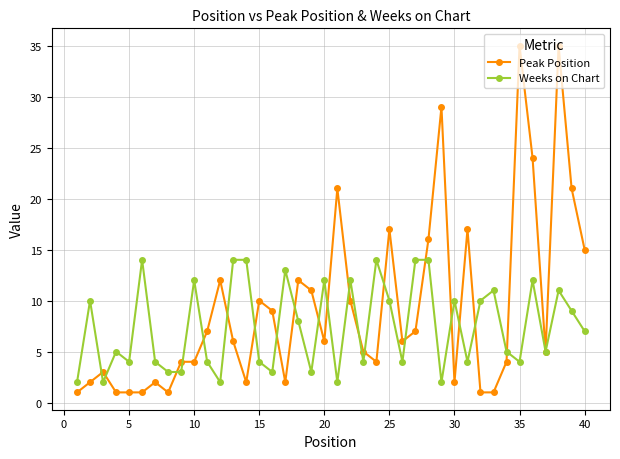

Reading left to right, extract all data points from this chart.

Peak Position: 1	2	3	1	1	1	2	1	4	4	7	12	6	2	10	9	2	12	11	6	21	10	5	4	17	6	7	16	29	2	17	1	1	4	35	24	5	35	21	15
Weeks on Chart: 2	10	2	5	4	14	4	3	3	12	4	2	14	14	4	3	13	8	3	12	2	12	4	14	10	4	14	14	2	10	4	10	11	5	4	12	5	11	9	7